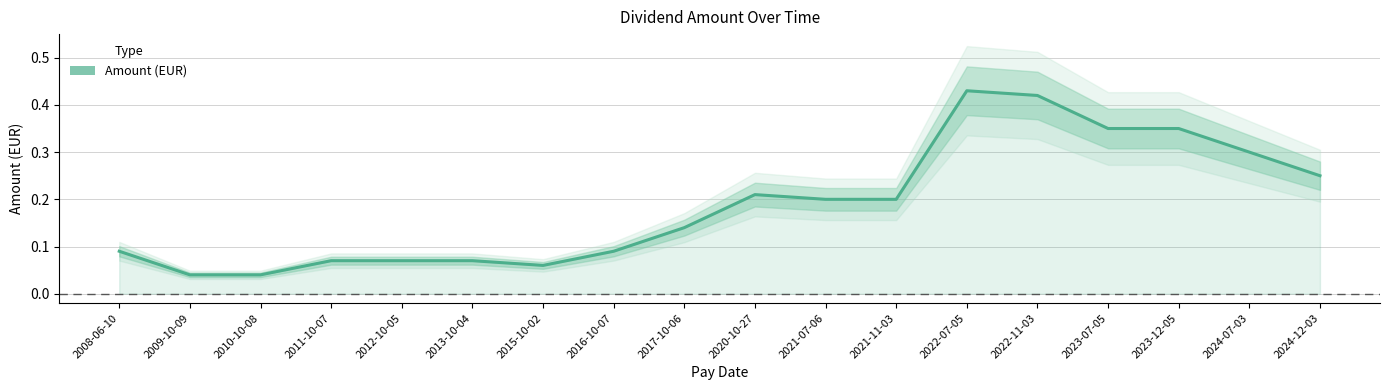

Between 2013-10-04 and 2008-06-10, which is larger?

2008-06-10